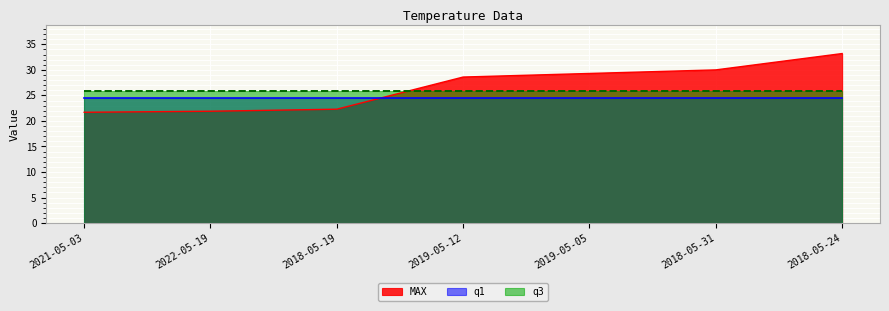

At which category is the sum across all series the highest?

2018-05-24